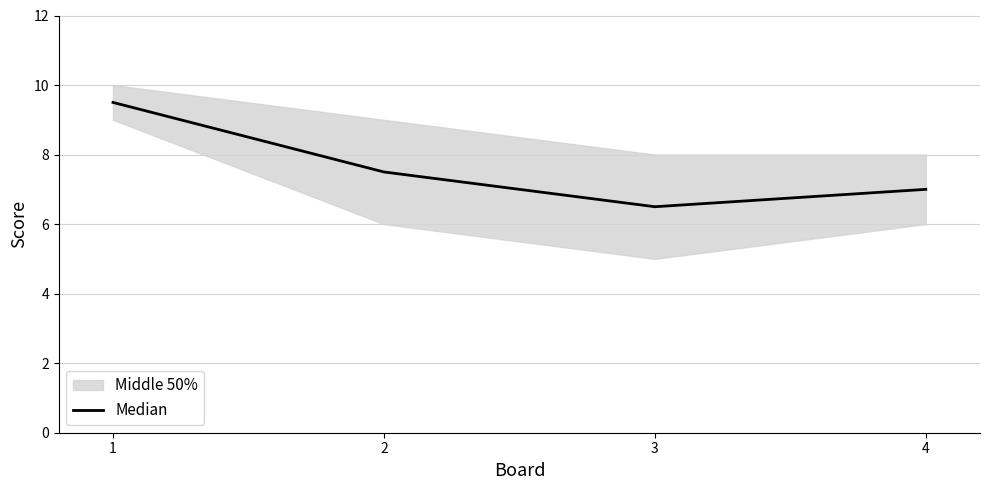

What is the sum of all values?

30.5